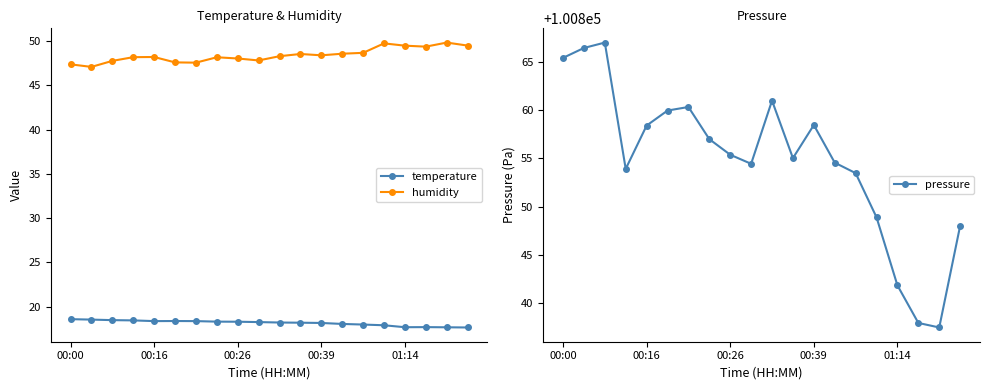

What is the maximum value shown in the chart?

100867.0